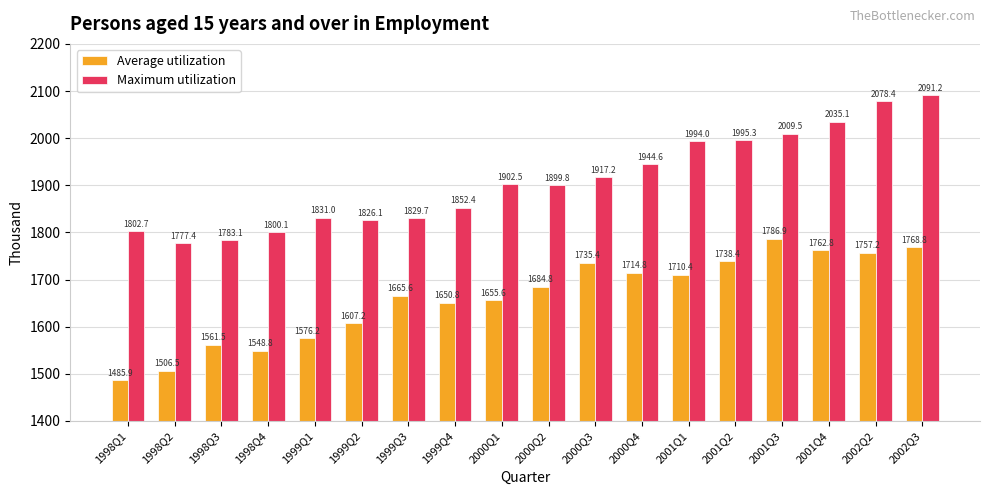

Which series has the largest total across all categories?

Maximum utilization